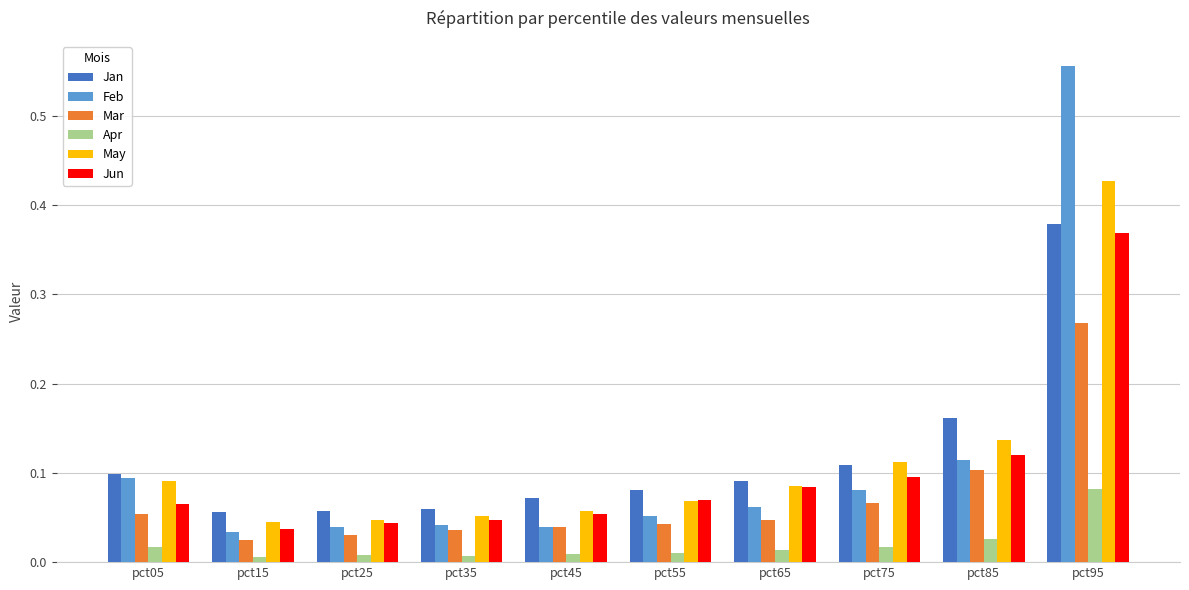

At which category is the sum across all series the highest?

pct95